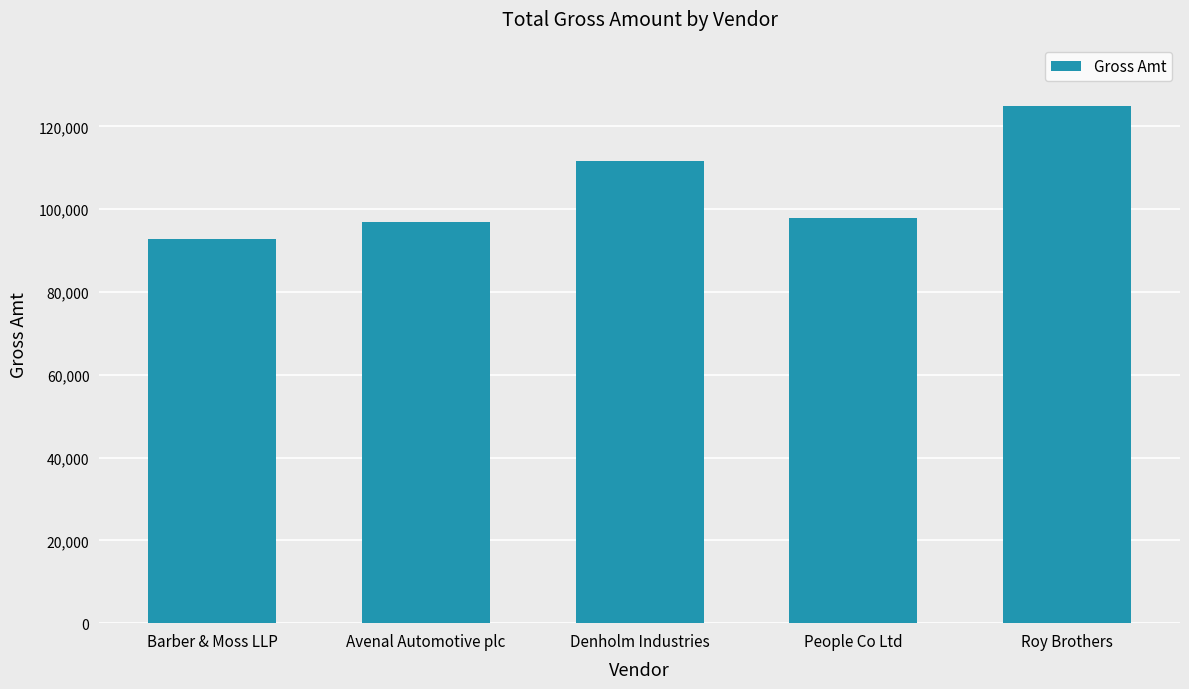

At which category does the chart reach its minimum across all series?

Barber & Moss LLP